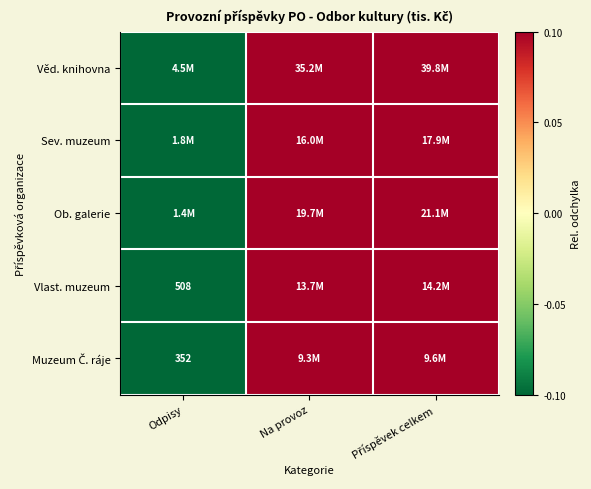

True or false: Muzeum Č. ráje has a value of -1.5 at Odpisy.

False